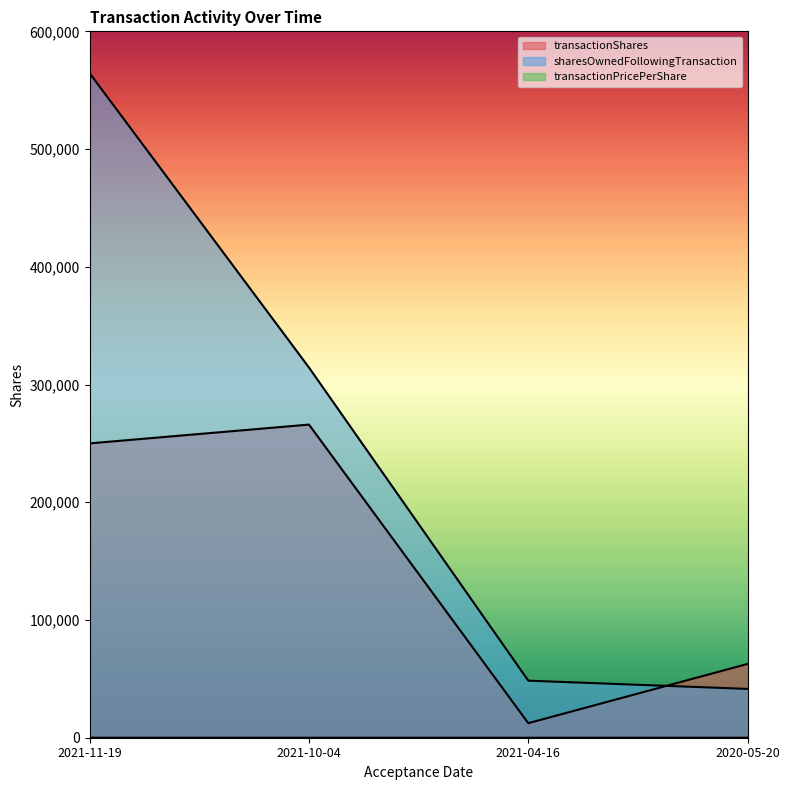

List the series in order of their peak value, lowest first.

transactionPricePerShare, transactionShares, sharesOwnedFollowingTransaction